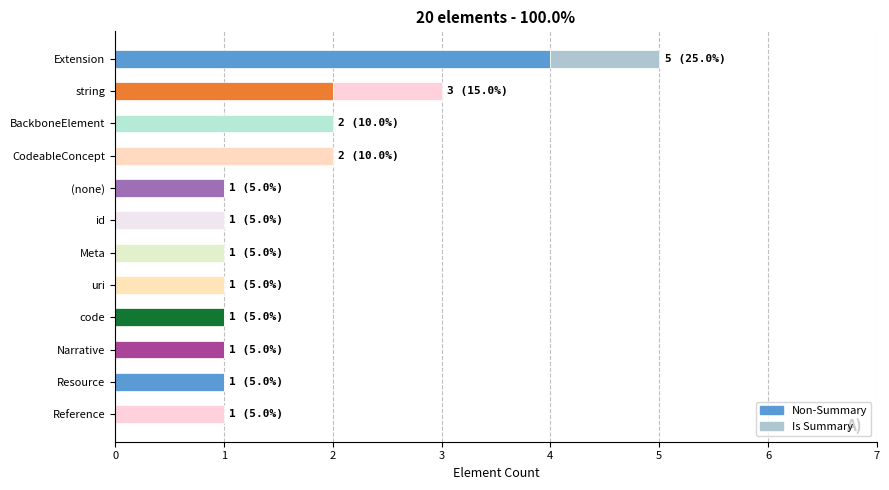

The value of Non-Summary at string is 3. True or false?

False